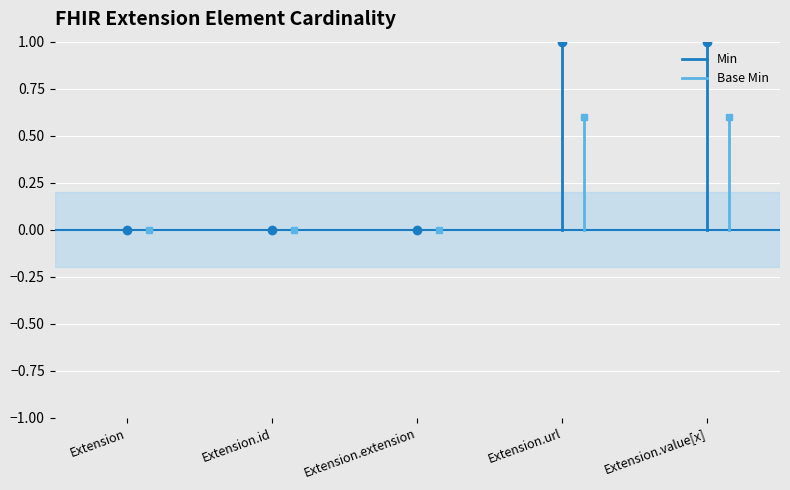

Rank the categories by Min value from lowest to highest.

Extension, Extension.id, Extension.extension, Extension.url, Extension.value[x]